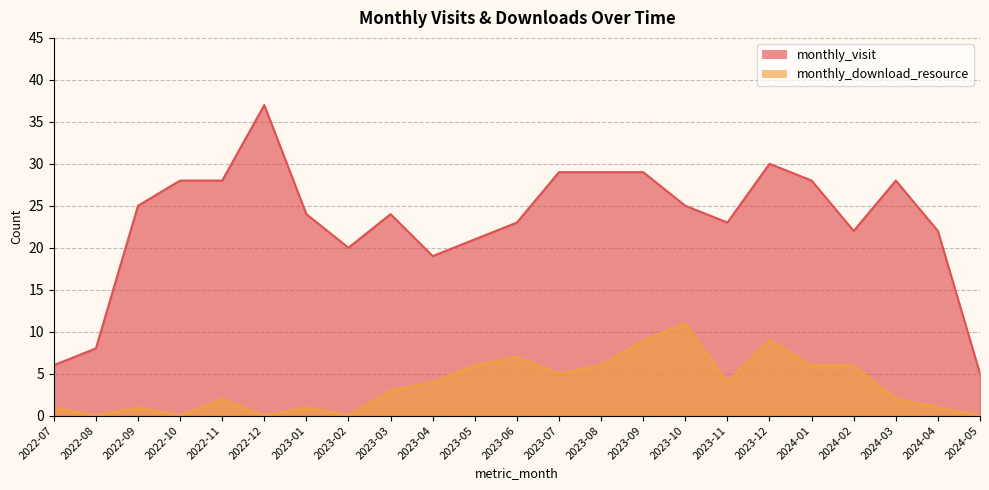

At which label does monthly_download_resource reach its minimum?

2022-08